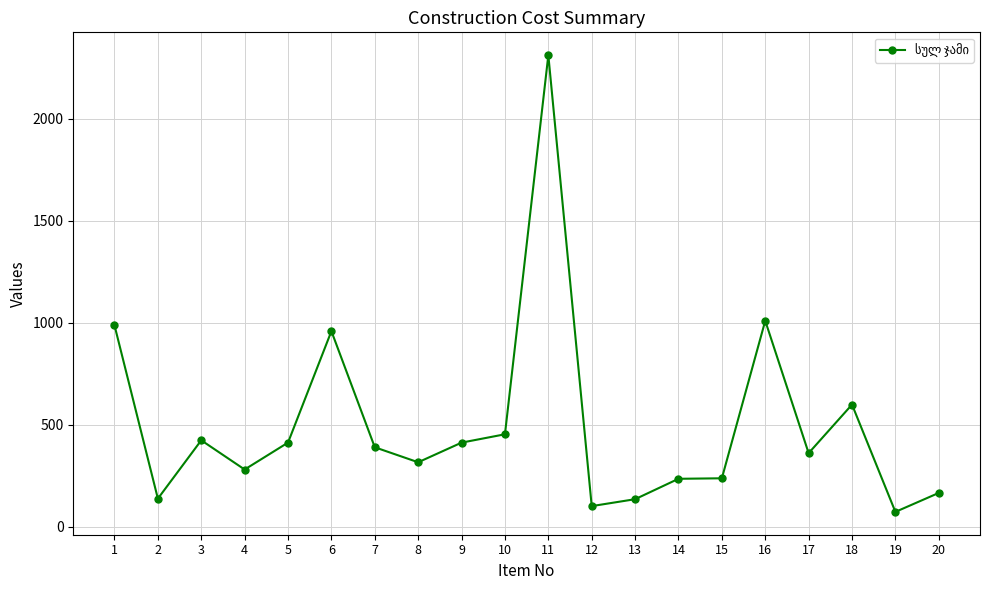

True or false: the data has more than 0 interior local peaks.

True